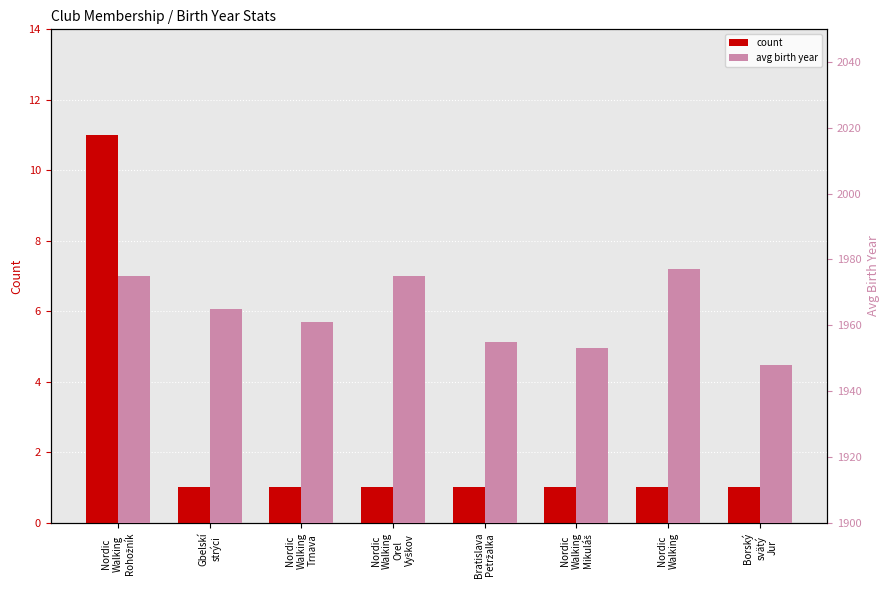

Reading right to left, extract all data points from this chart.

count: Borský
svätý
Jur=1	Nordic
Walking=1	Nordic
Walking
Mikuláš=1	Bratislava
Petržalka=1	Nordic
Walking
Orel
Vyškov=1	Nordic
Walking
Trnava=1	Gbelskí
strýci=1	Nordic
Walking
Rohožník=11
avg birth year: Borský
svätý
Jur=1948	Nordic
Walking=1977	Nordic
Walking
Mikuláš=1953	Bratislava
Petržalka=1955	Nordic
Walking
Orel
Vyškov=1975	Nordic
Walking
Trnava=1961	Gbelskí
strýci=1965	Nordic
Walking
Rohožník=1975